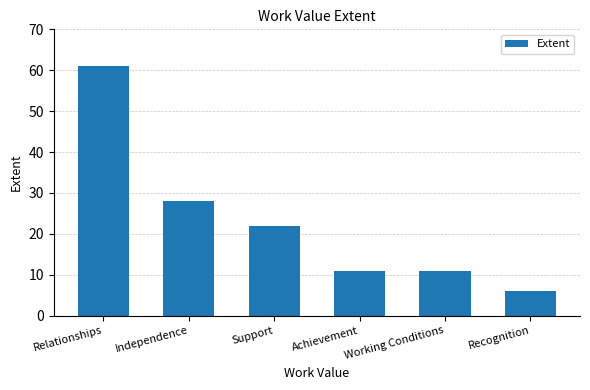

Reading left to right, transcribe all the data shown in this chart.

Relationships=61	Independence=28	Support=22	Achievement=11	Working Conditions=11	Recognition=6